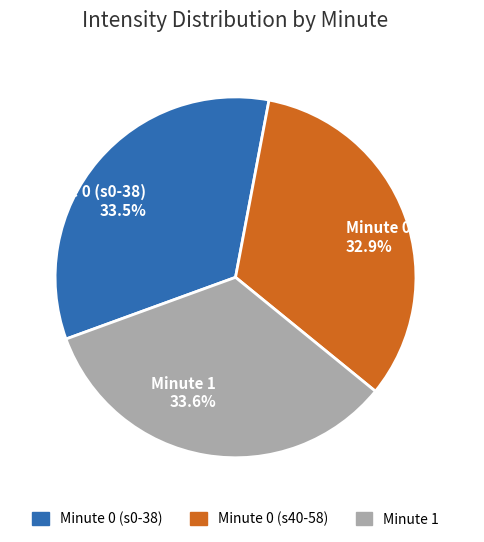

Which slice is the smallest?

Minute 0 (s40-58) 32.9%